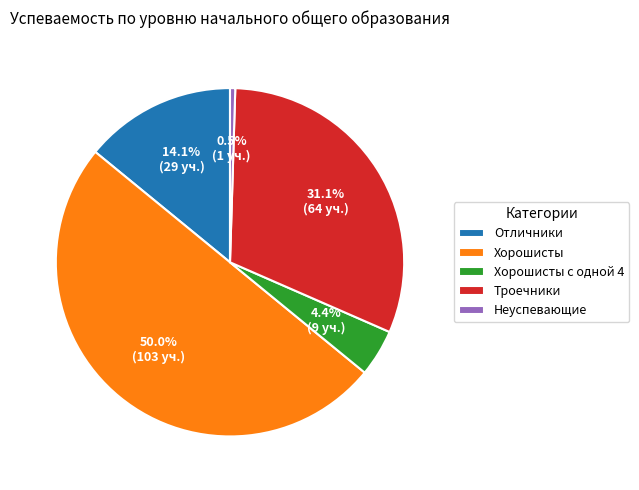

How many segments does this pie chart have?

5